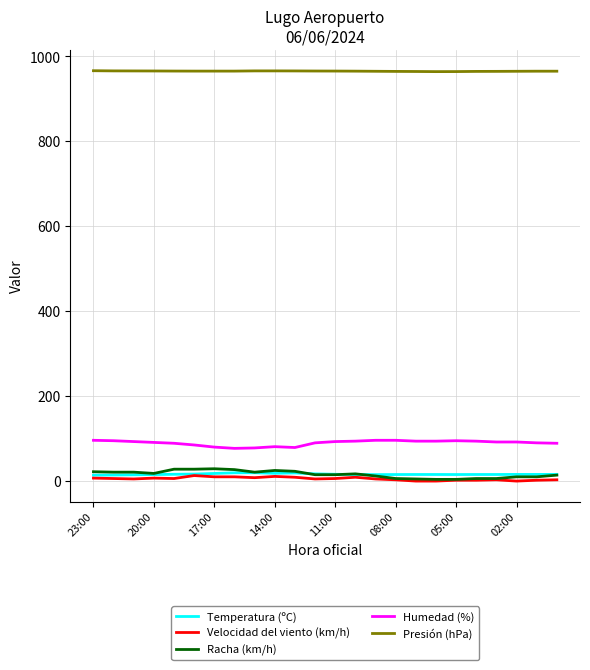

True or false: Humedad (%) and Temperatura (ºC) cross at least once.

False